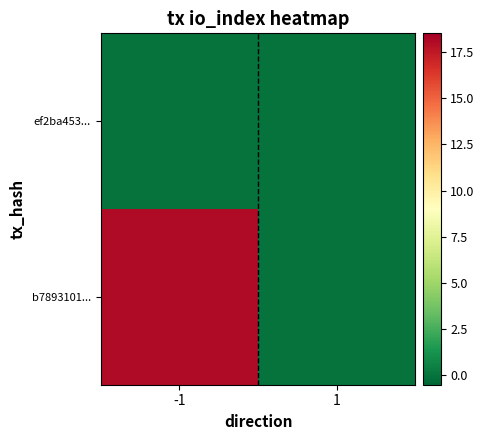

Which series has the largest total across all categories?

b7893101...